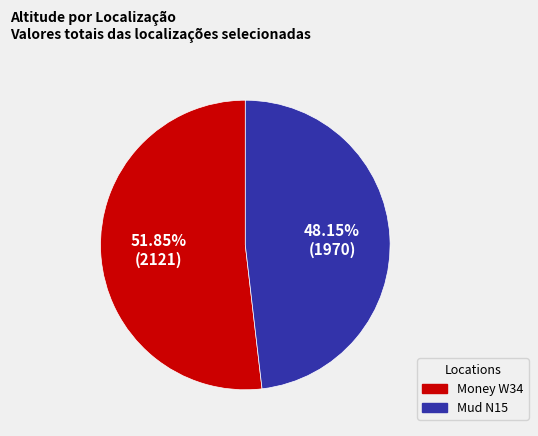

Is there any slice that represents more than half of the pie?

Yes